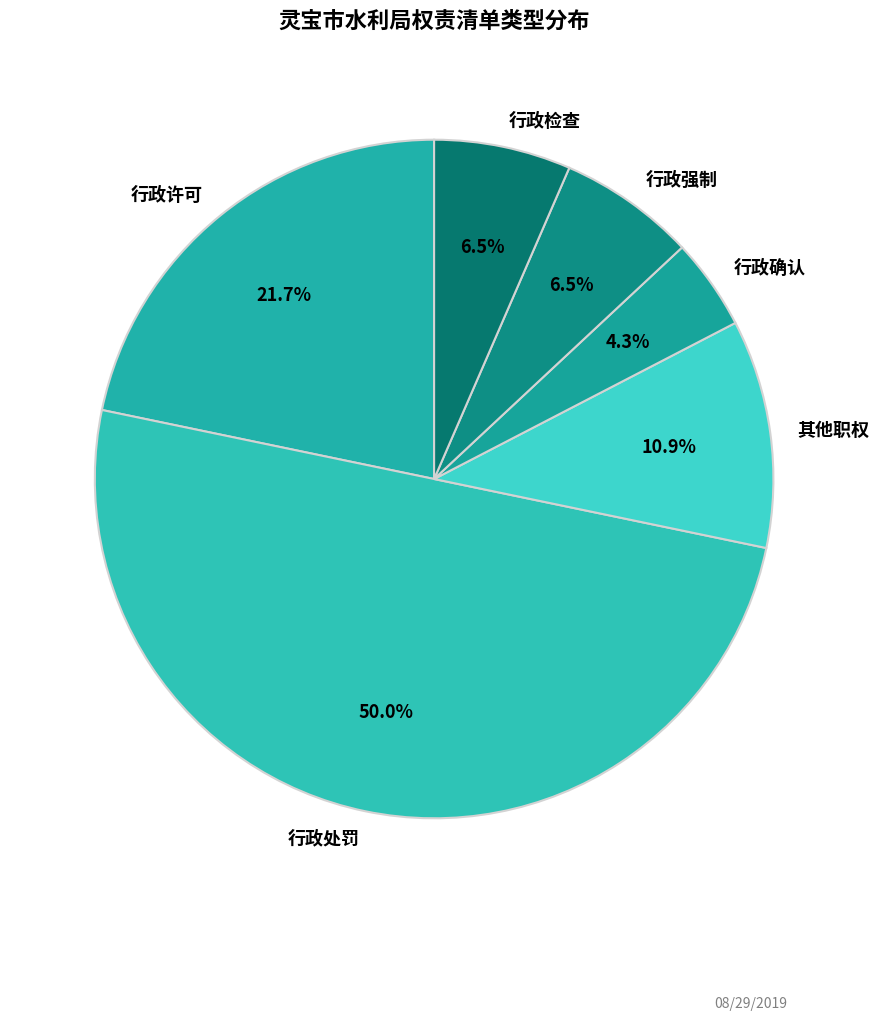

Which category has the biggest portion of the pie?

行政处罚